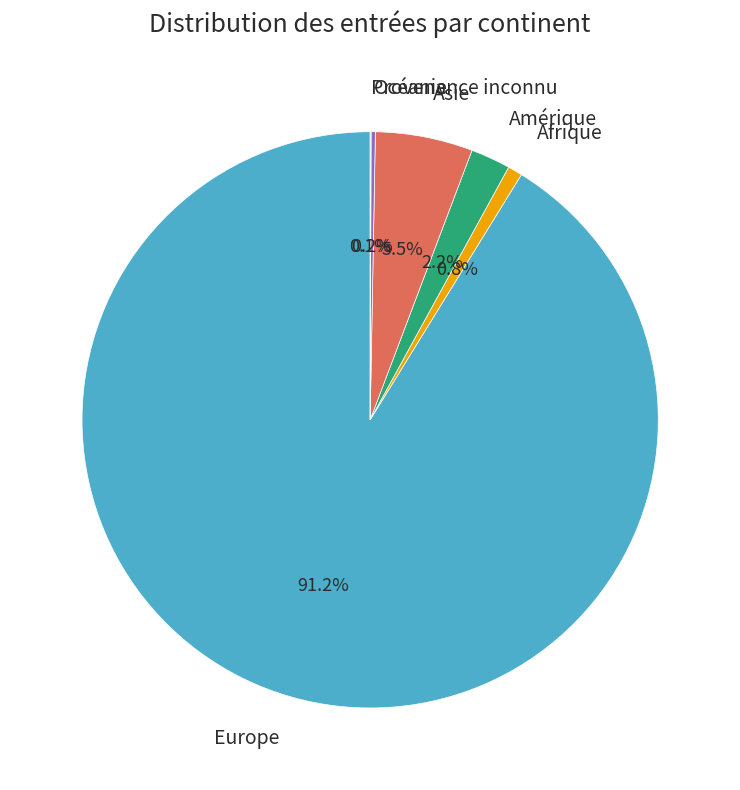

What percentage is NOT represented by Asie?

94.5%